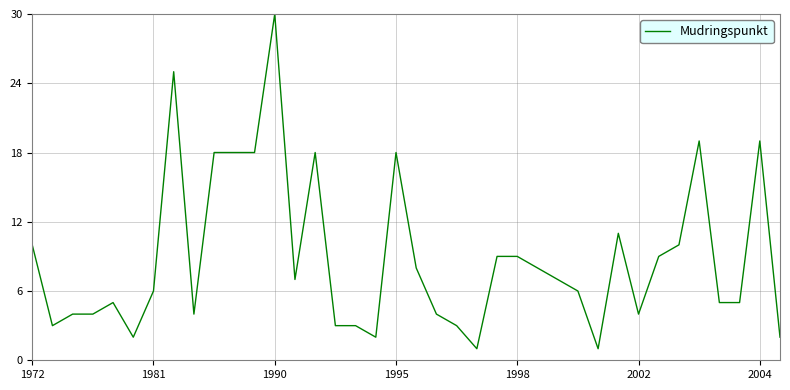

What is the difference between the maximum and minimum values?

29